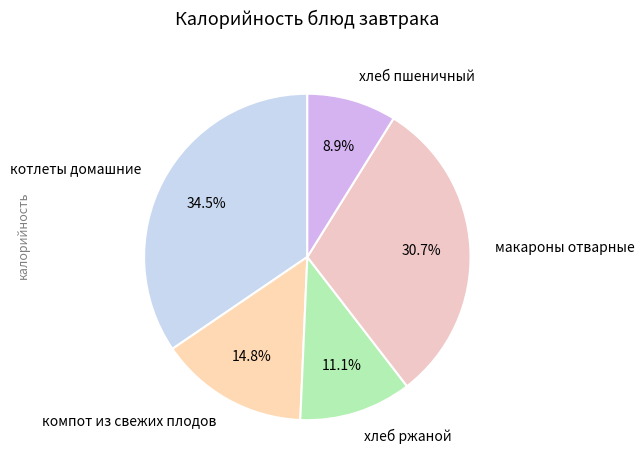

Between хлеб ржаной and компот из свежих плодов, which is larger?

компот из свежих плодов